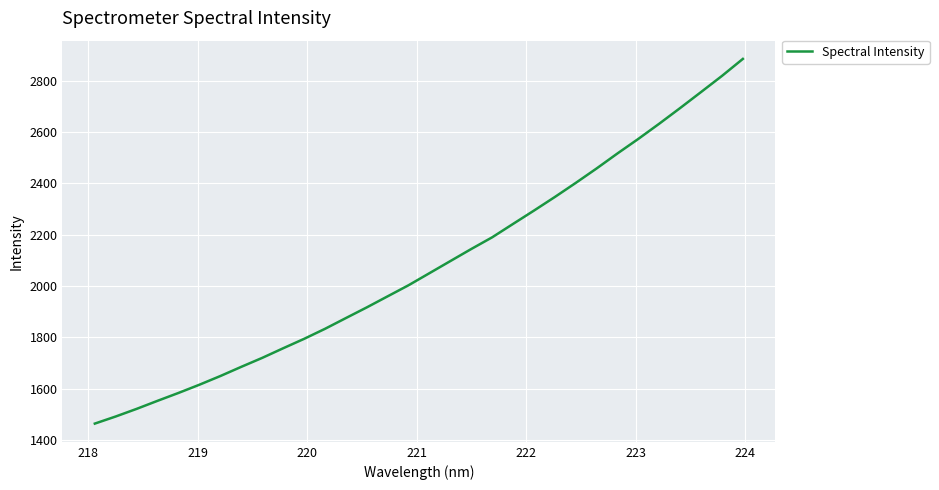

What is the difference between the maximum and minimum values?

1422.6